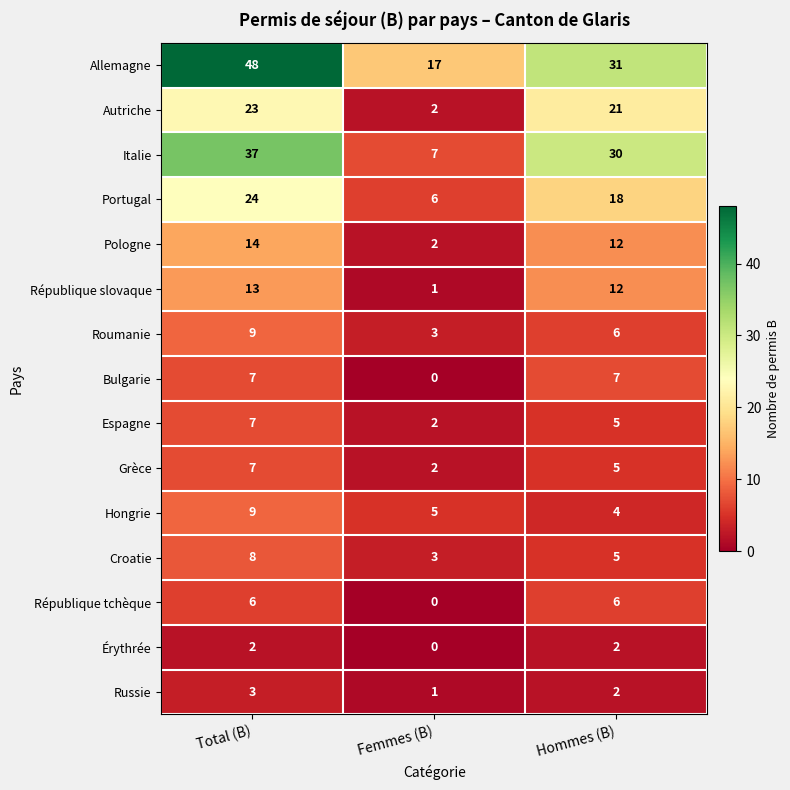

What is the sum of the Espagne values at Hommes (B) and Total (B)?

12